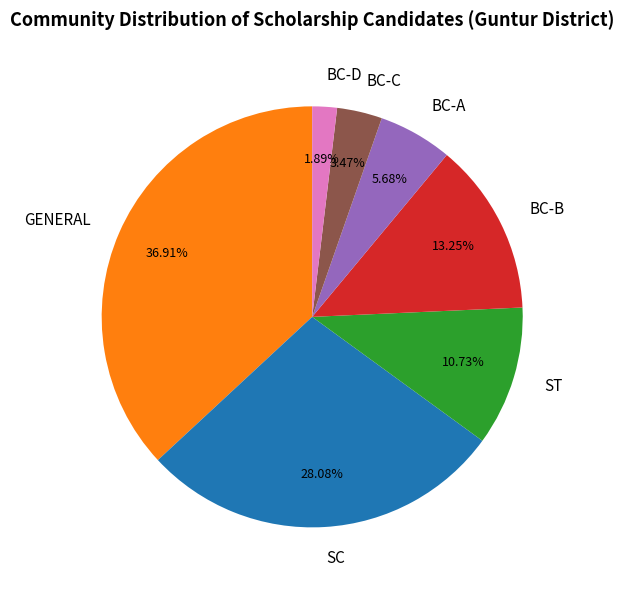

What is the ratio of the value at GENERAL to the value at BC-D?

19.5